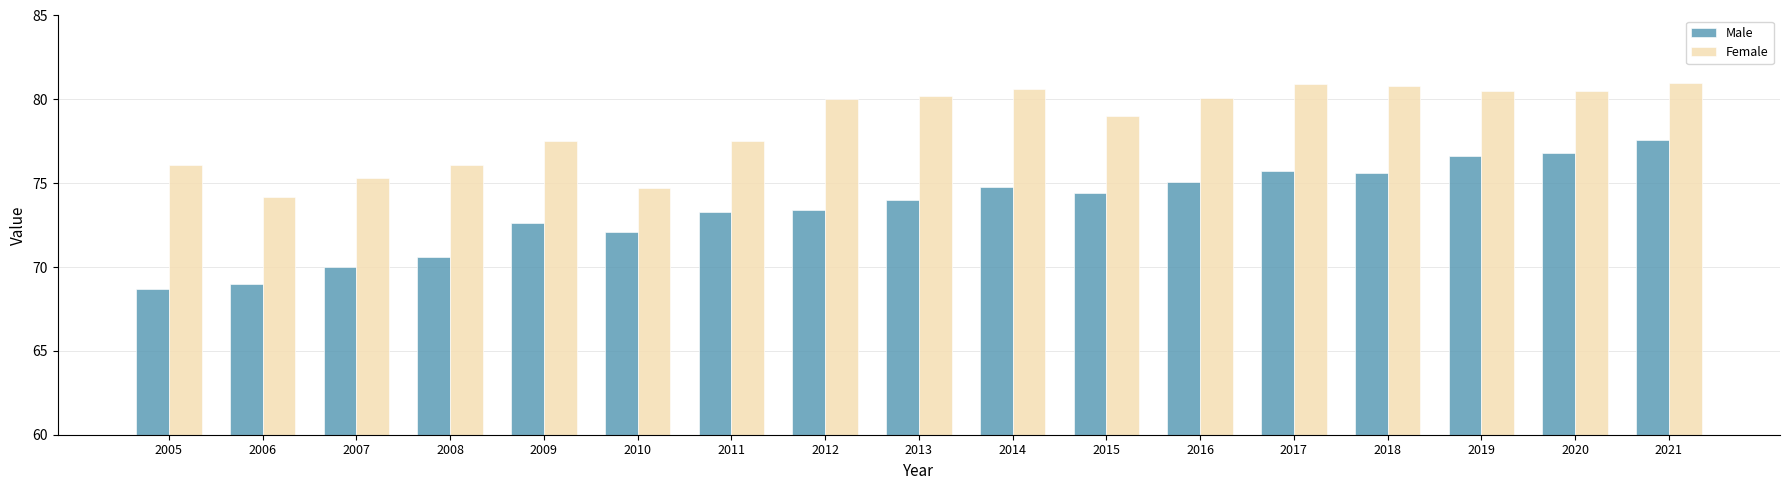

The value of Female at 2019 is 17.7. True or false?

False